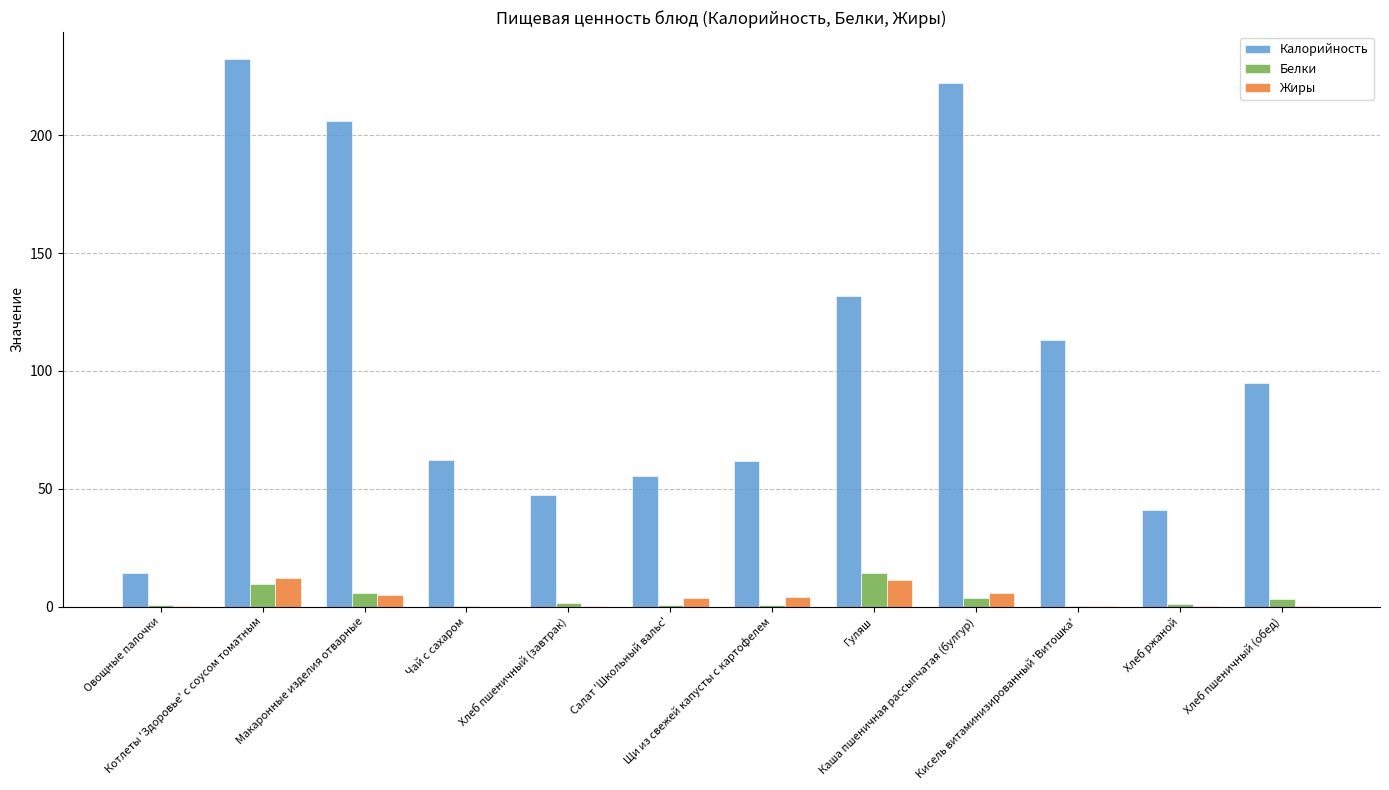

Are the bars grouped side by side (vs. stacked)?

Yes